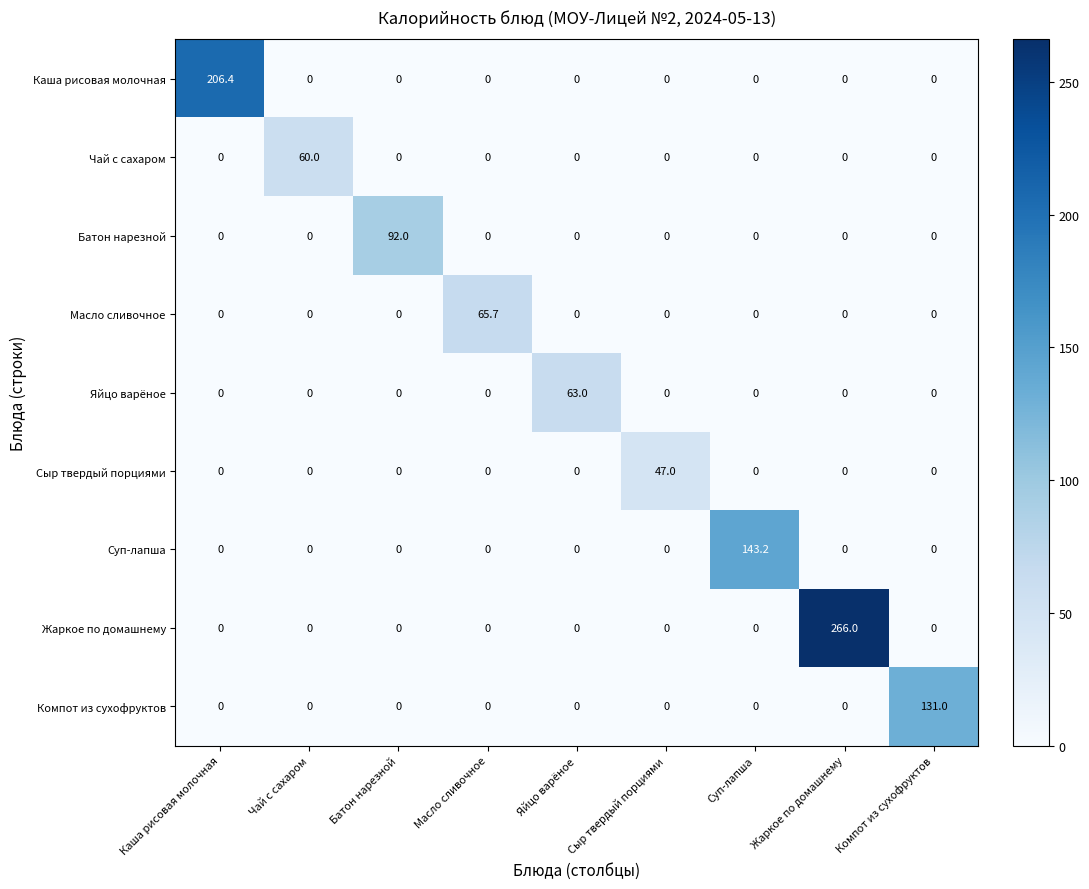

Which series changed the most between Каша рисовая молочная and Чай с сахаром?

Каша рисовая молочная